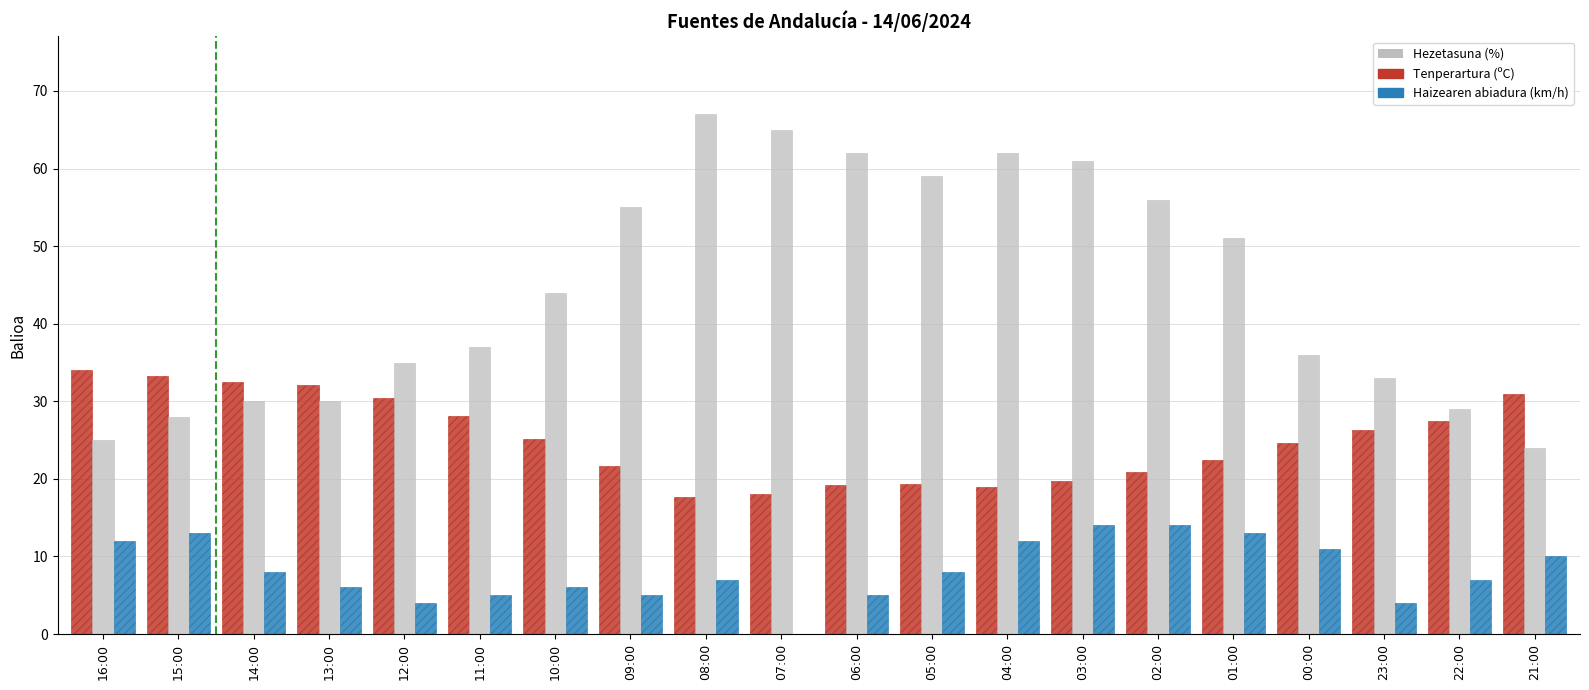

True or false: Hezetasuna (%) has a value of 65.0 at 07:00.

True